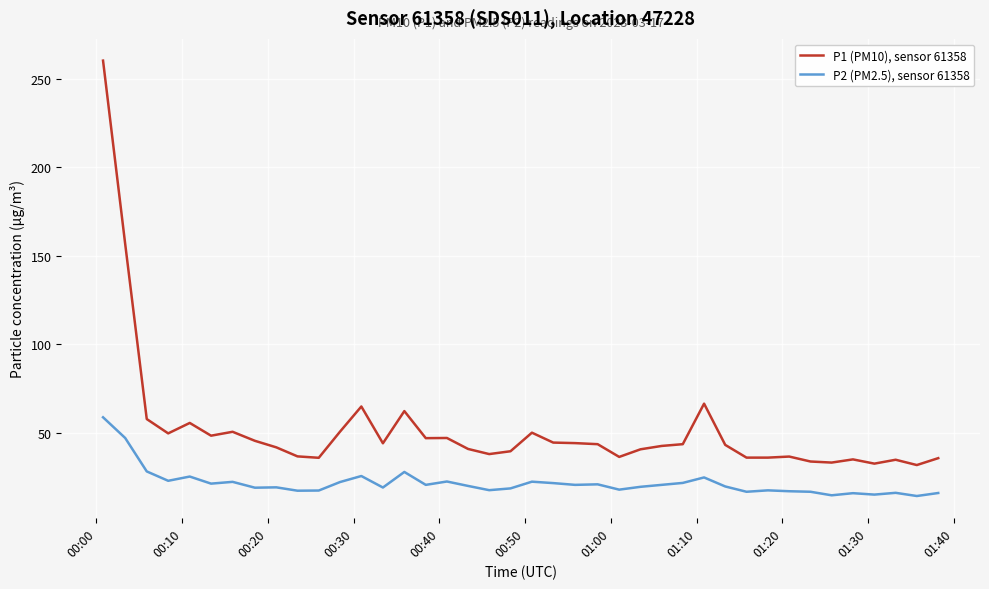

Which series has the largest total across all categories?

P1 (PM10), sensor 61358